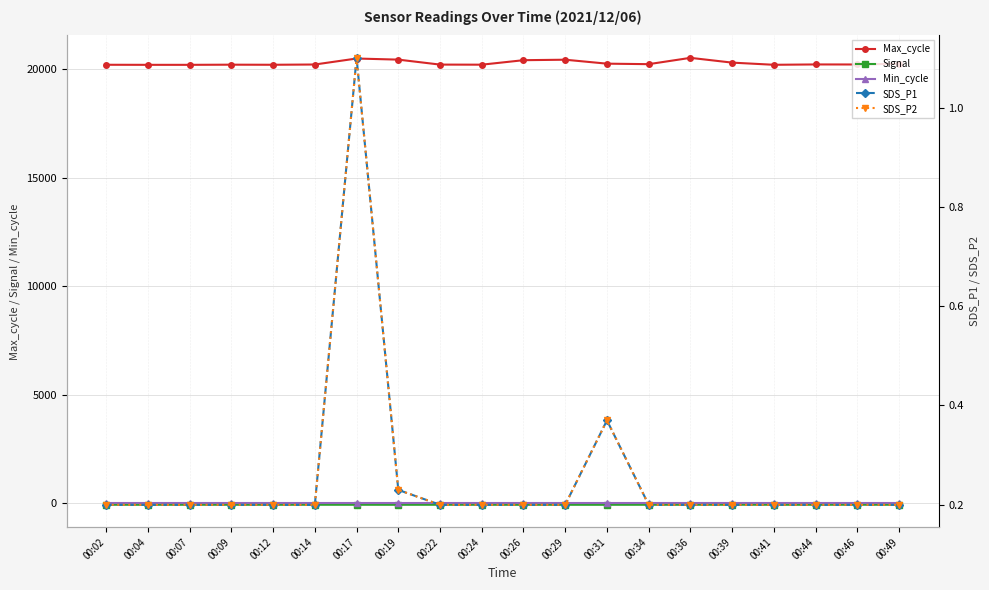

Which category has the lowest value in the Max_cycle series?

00:04